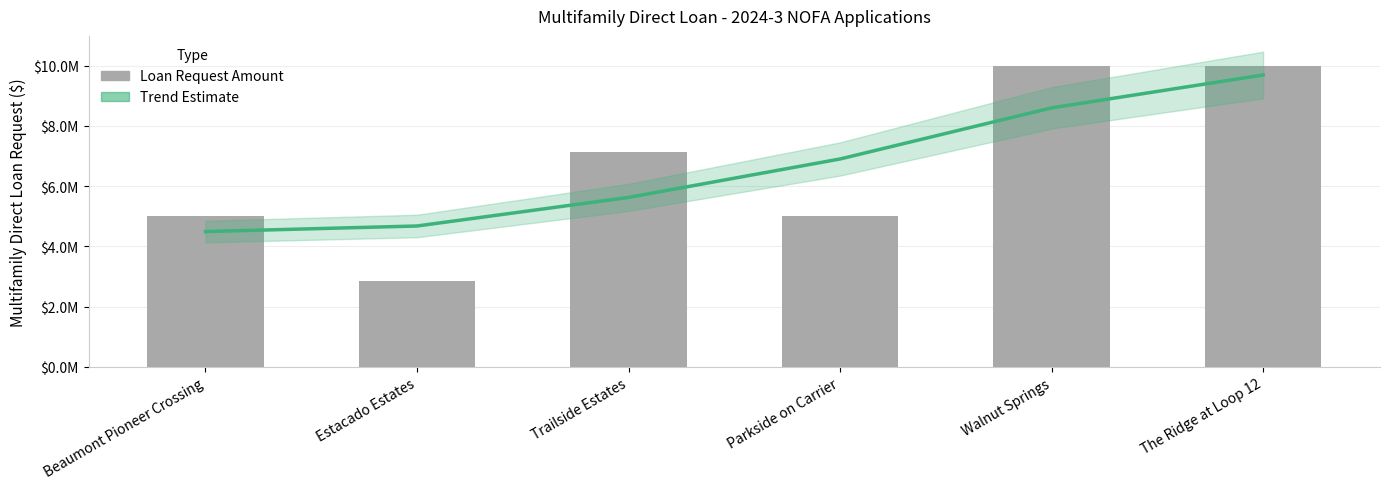

Count the number of data series in this chart.

2